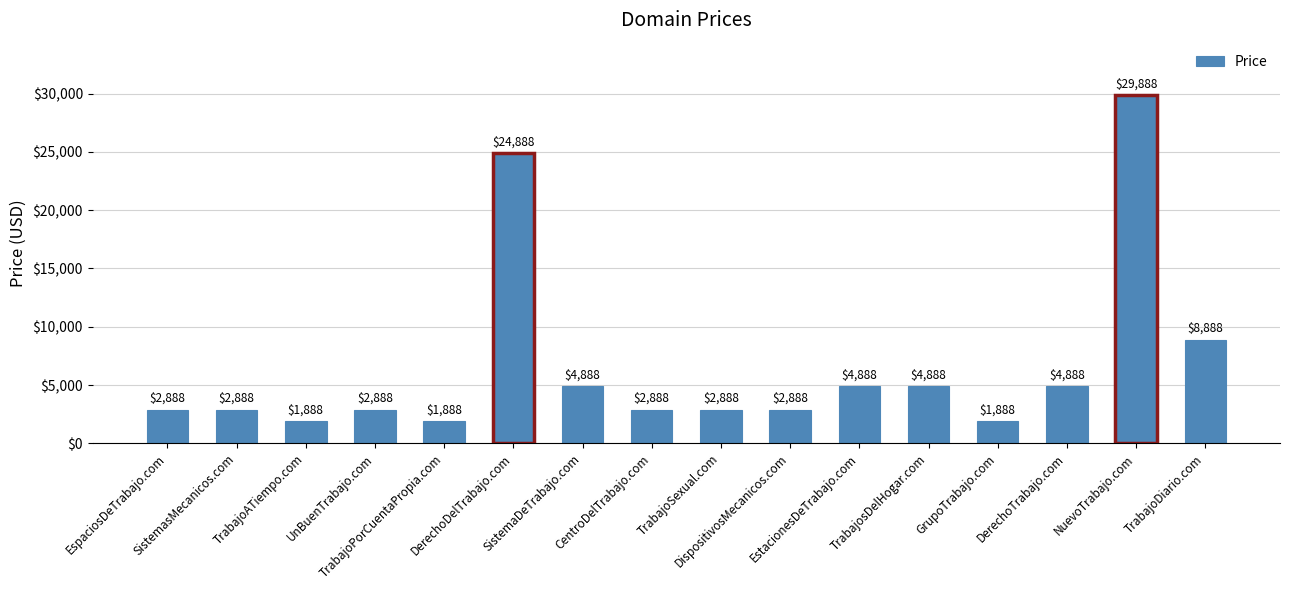

The chart shows a value of 4888 at SistemaDeTrabajo.com. True or false?

True